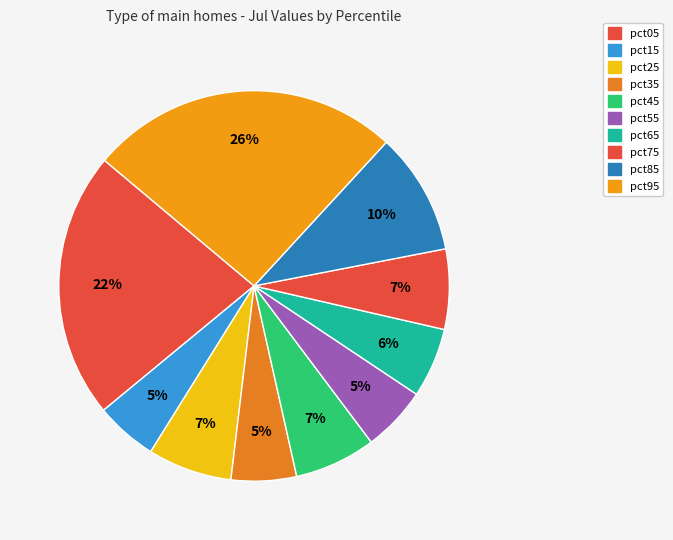

How many slices are in this pie chart?

10